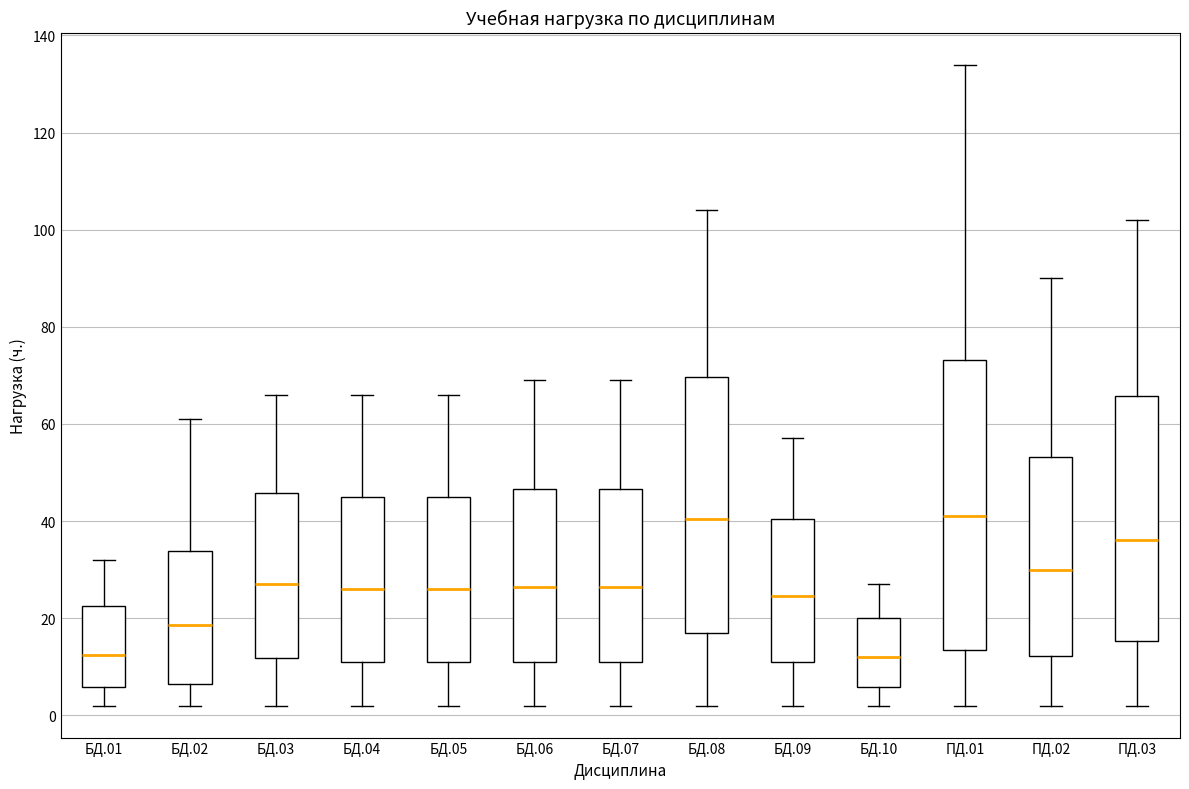

Reading left to right, transcribe this box plot: for each box, give where its median line is, the range the box spans, and where its two whiskers end, as read against the y-axis. The values are not printed on the chart, so give them approximately, as read against the axis.

БД.01: median 12, box 6 to 22, whiskers 2 to 32
БД.02: median 18, box 6 to 34, whiskers 2 to 62
БД.03: median 28, box 12 to 46, whiskers 2 to 66
БД.04: median 26, box 12 to 46, whiskers 2 to 66
БД.05: median 26, box 12 to 46, whiskers 2 to 66
БД.06: median 26, box 12 to 46, whiskers 2 to 70
БД.07: median 26, box 12 to 46, whiskers 2 to 70
БД.08: median 40, box 18 to 70, whiskers 2 to 104
БД.09: median 24, box 12 to 40, whiskers 2 to 58
БД.10: median 12, box 6 to 20, whiskers 2 to 28
ПД.01: median 42, box 14 to 74, whiskers 2 to 134
ПД.02: median 30, box 12 to 54, whiskers 2 to 90
ПД.03: median 36, box 16 to 66, whiskers 2 to 102